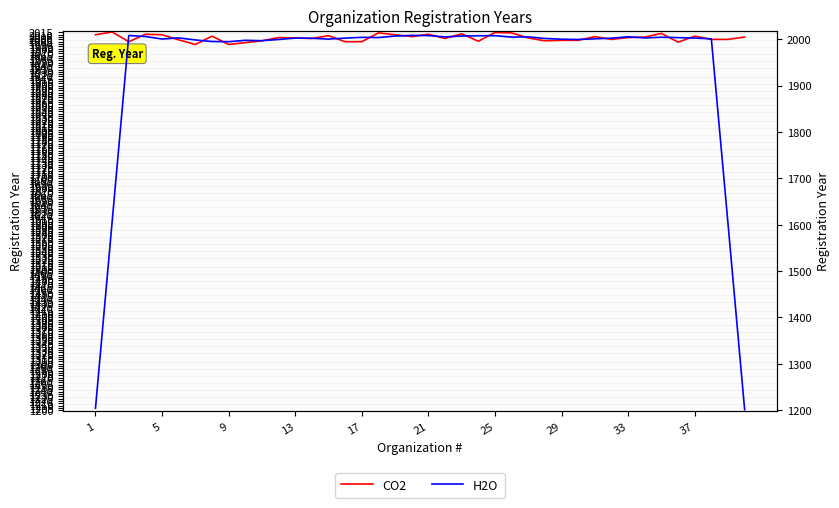

In CO2, how many points are lower than both neighbors (excluding endpoints)?

10